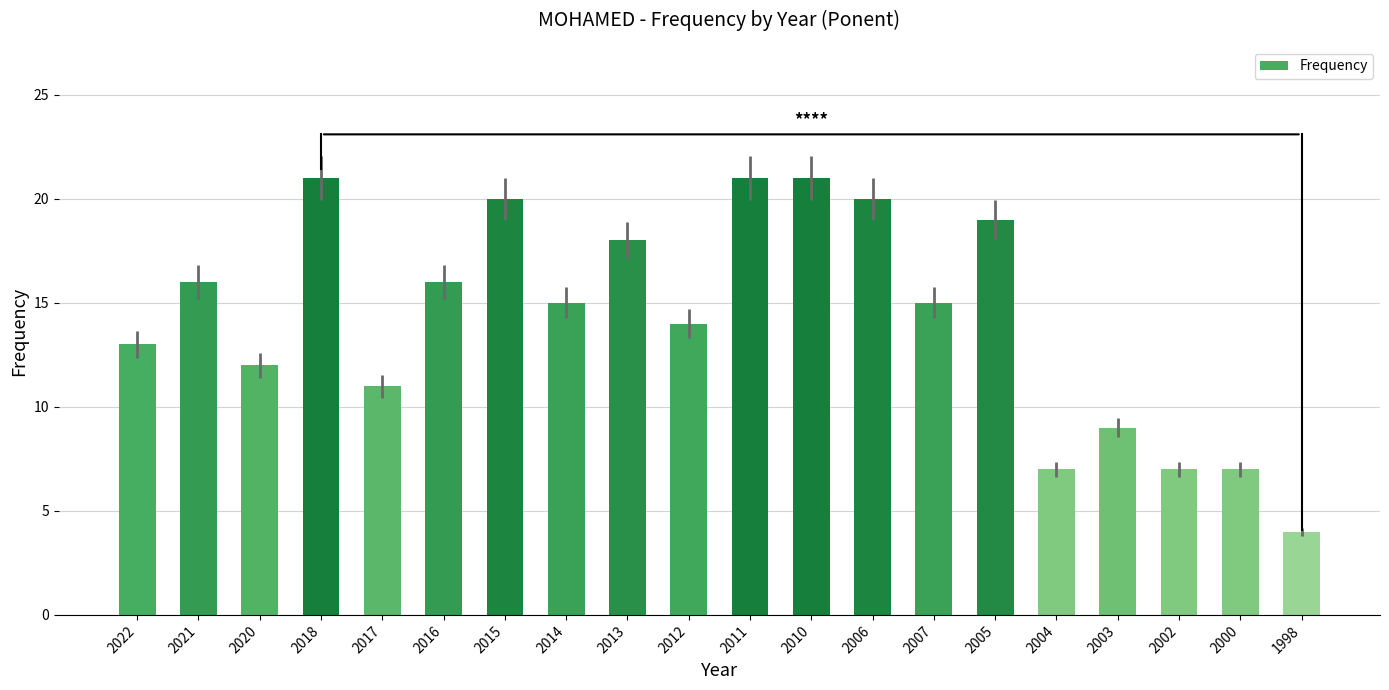

What position from the right is 2010?

9